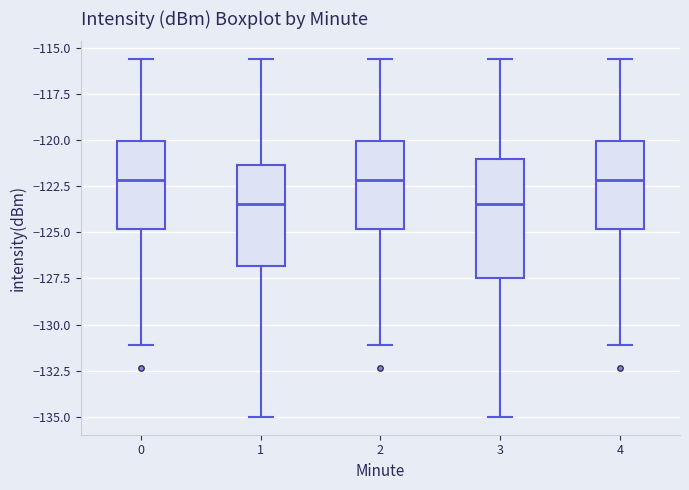

Reading left to right, transcribe this box plot: for each box, give where its median line is, the range the box spans, and where its two whiskers end, as read against the y-axis. The values are not printed on the chart, so give them approximately, as read against the axis.

0: median -122.0, box -125.0 to -120.0, whiskers -131.0 to -115.5
1: median -123.5, box -127.0 to -121.5, whiskers -135.0 to -115.5
2: median -122.0, box -125.0 to -120.0, whiskers -131.0 to -115.5
3: median -123.5, box -127.5 to -121.0, whiskers -135.0 to -115.5
4: median -122.0, box -125.0 to -120.0, whiskers -131.0 to -115.5